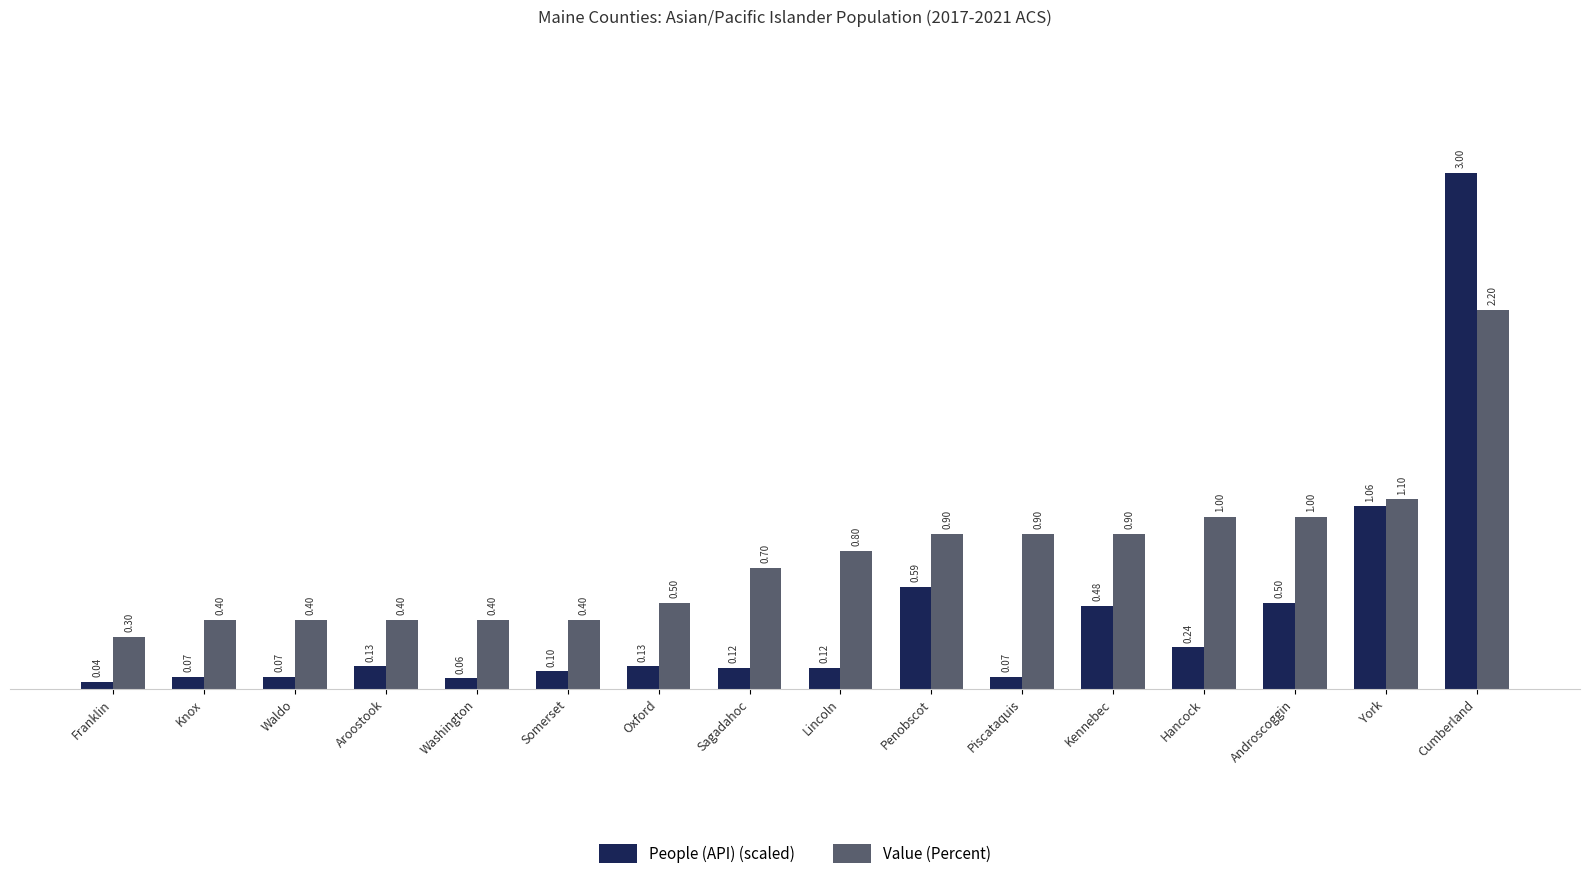

At which label does Value (Percent) reach its peak?

Cumberland